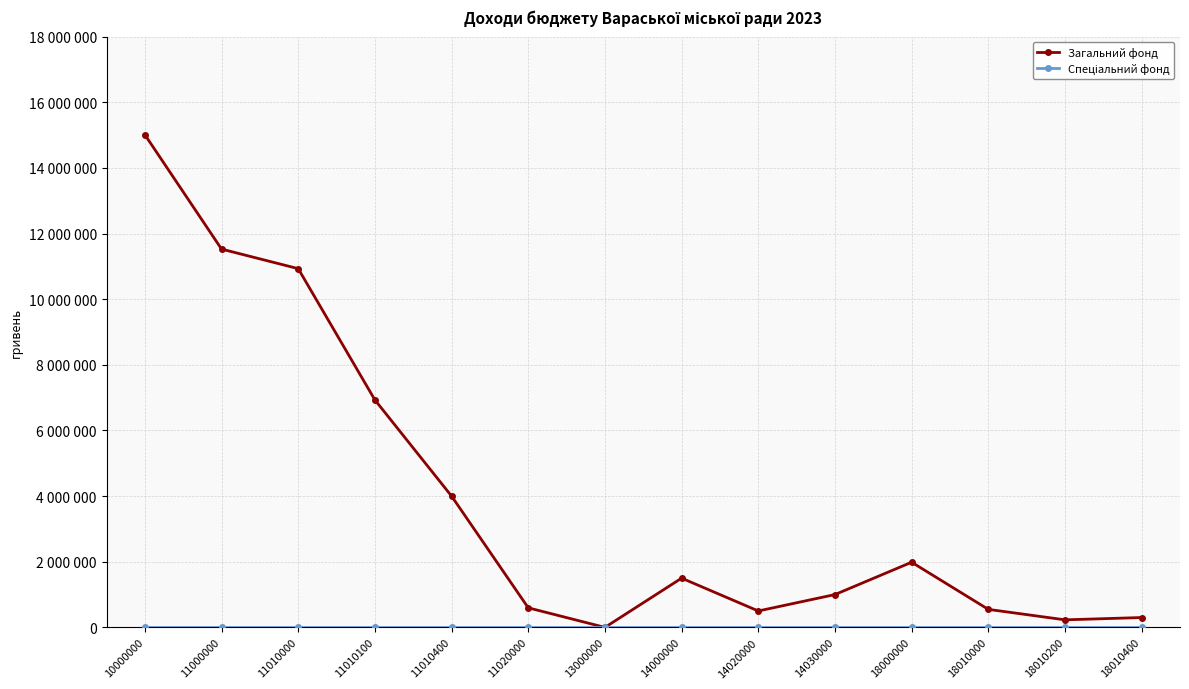

Between 13000000 and 14030000, which series saw the biggest shift?

Загальний фонд